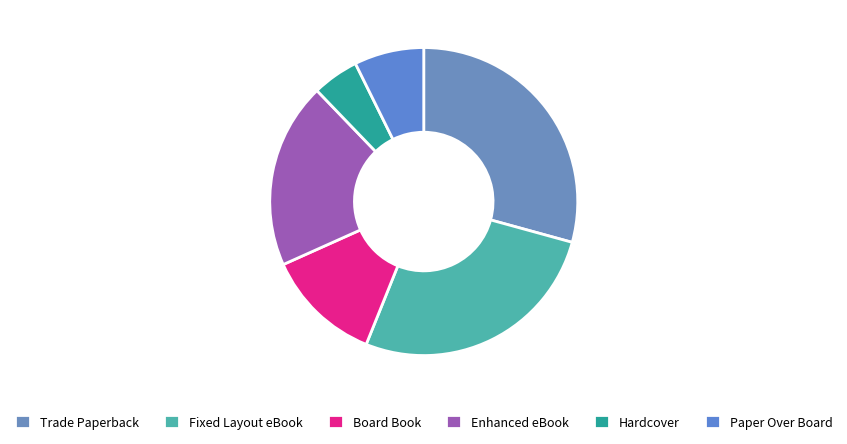

To the nearest percent, what portion does Paper Over Board represent?

7%